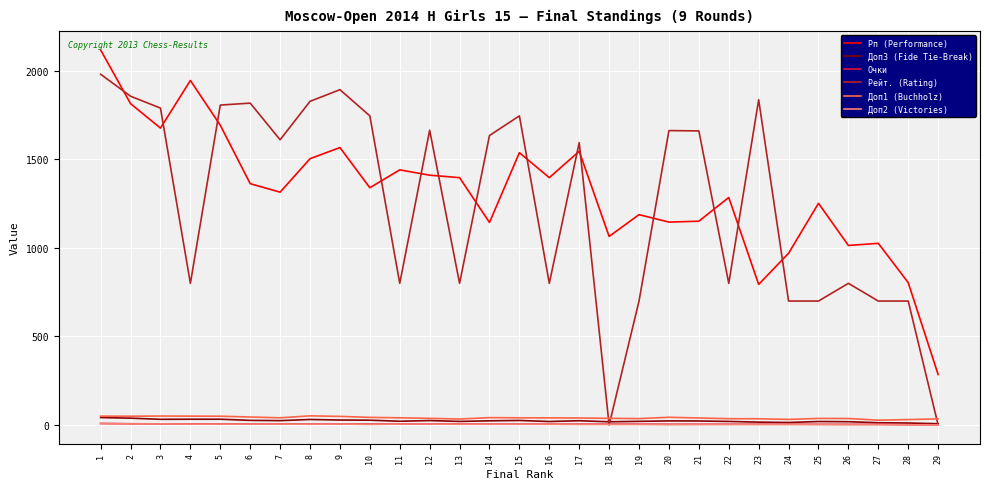

Which series has the widest spread of values?

Рейт. (Rating)